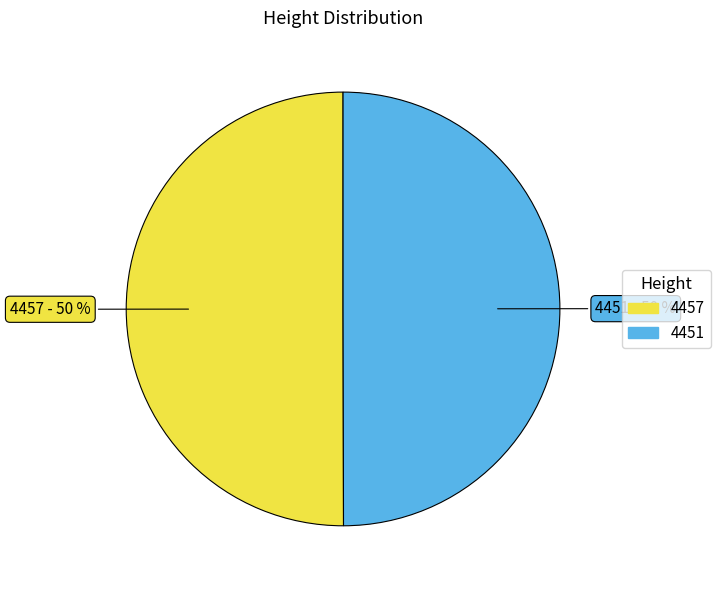

What is the ratio of the value at 4451 to the value at 4457?

1.0